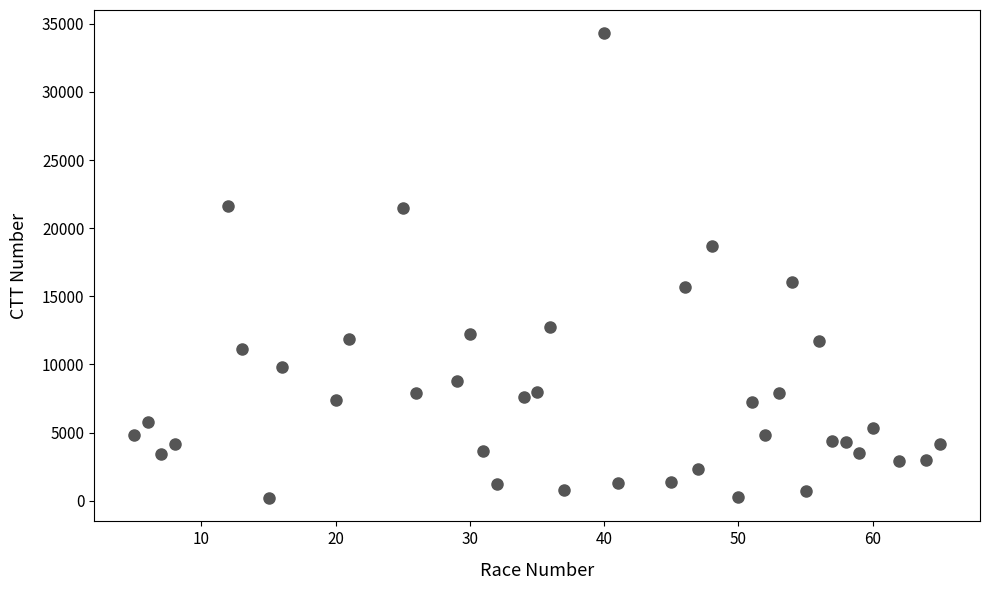

What is the range of X values (max minus min)?

60